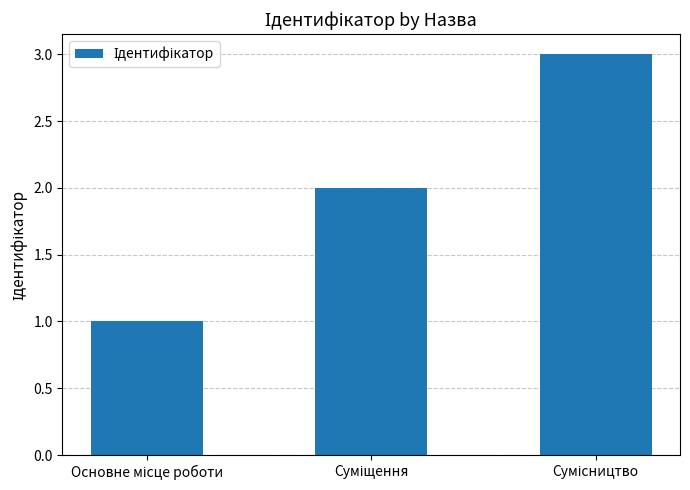

How many values are below 2?

1